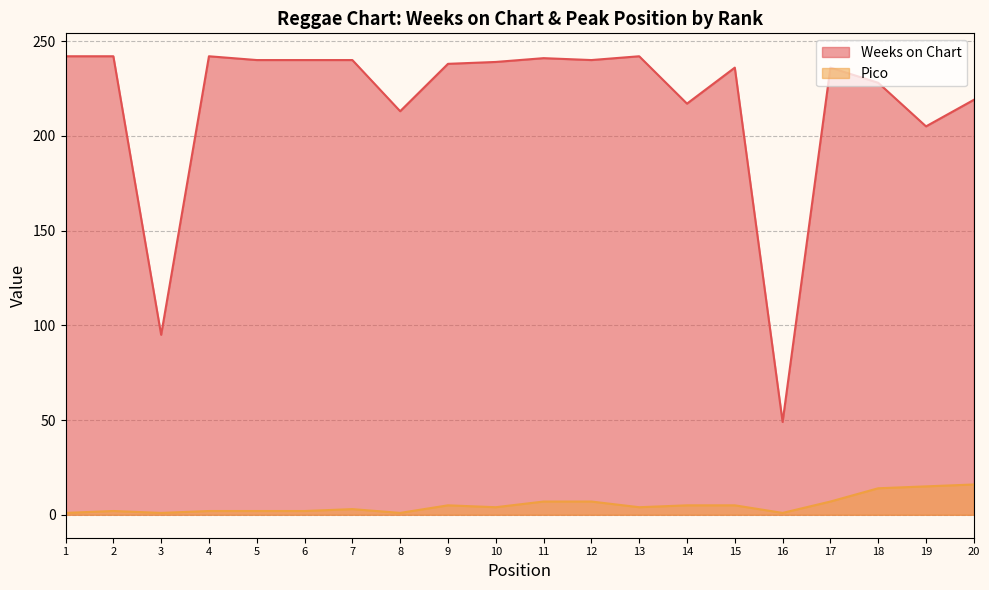

Rank the series at 20 from lowest to highest value.

Pico, Weeks on Chart